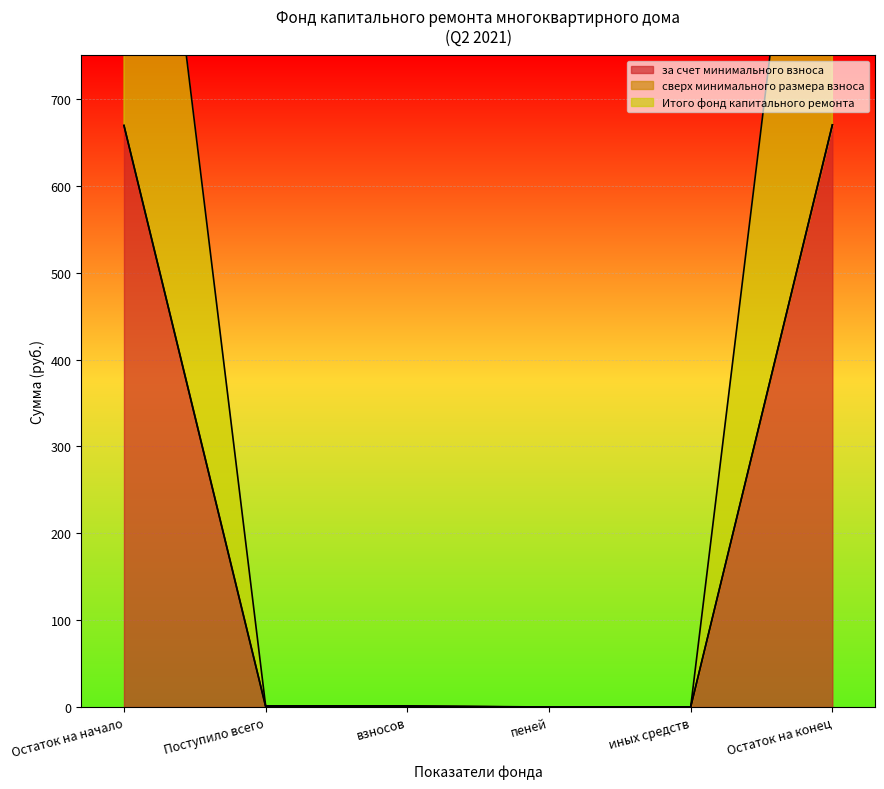

What is the highest value of the за счет минимального взноса series?

670.1